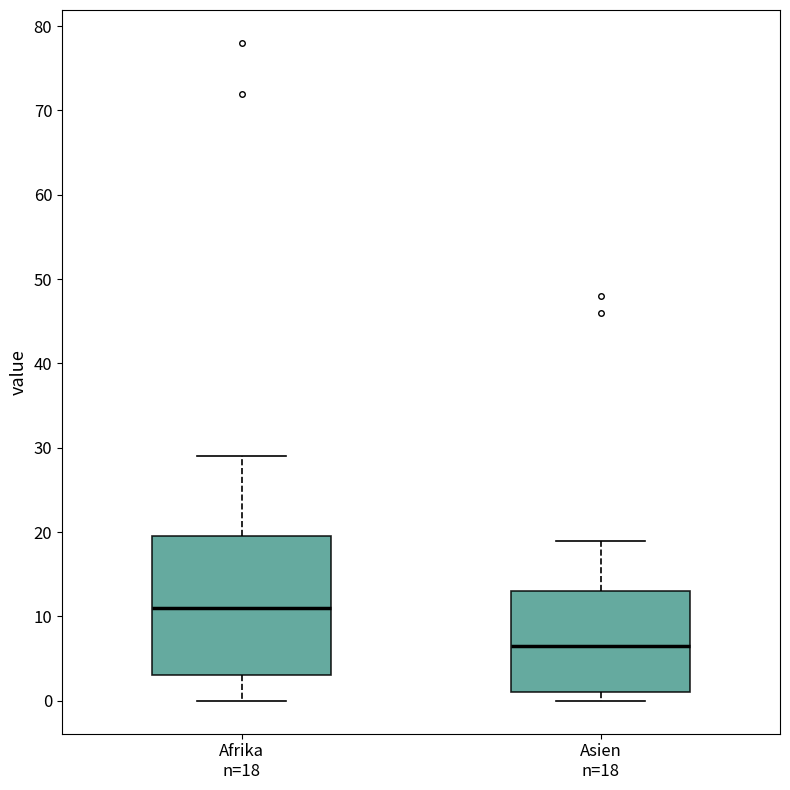

Which box's median line is the lowest?

Asien n=18